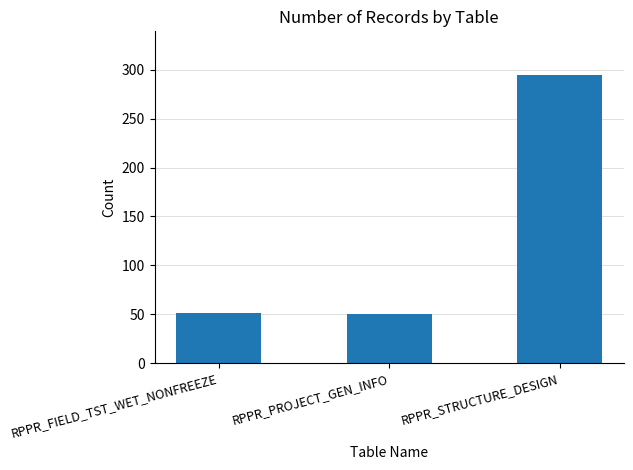

The value at RPPR_PROJECT_GEN_INFO is 31. True or false?

False